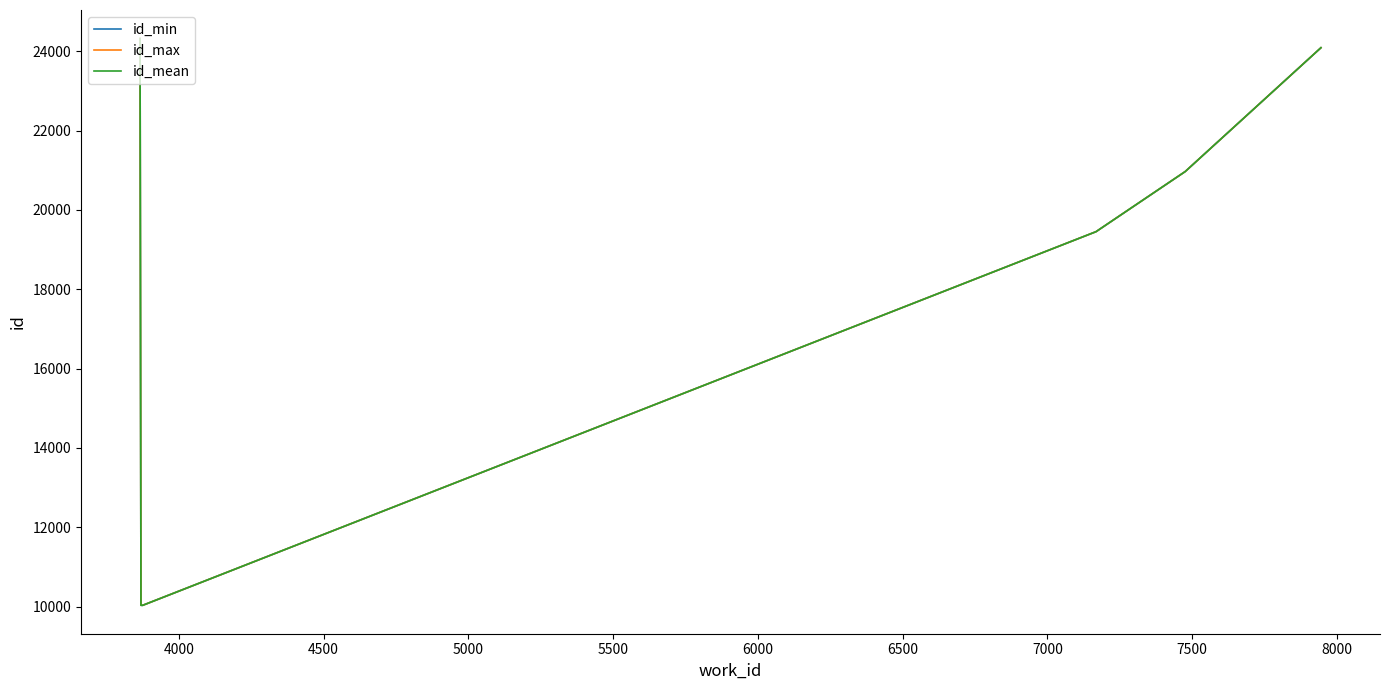

Rank the series by their average value, from lowest to highest.

id_min, id_mean, id_max